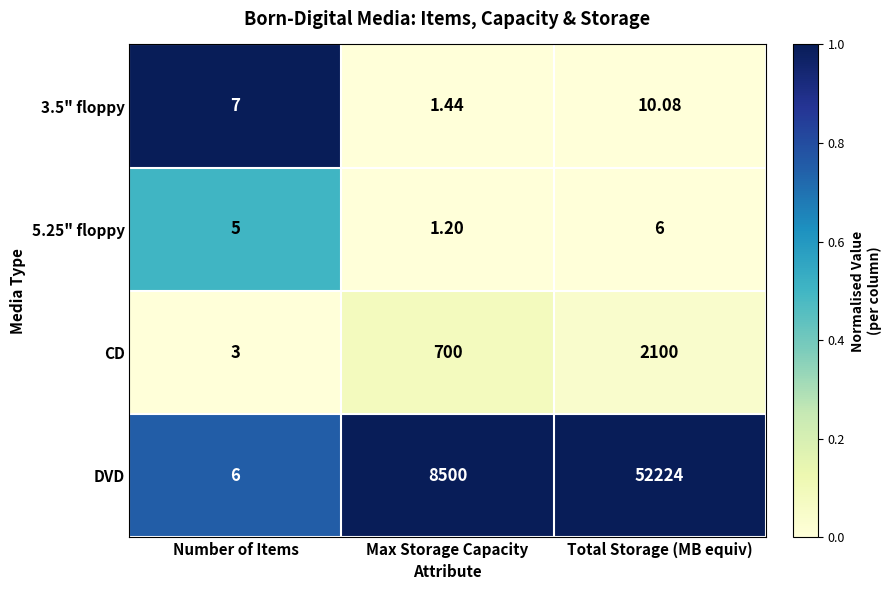

Which category has the highest value across all series?

Total Storage (MB equiv)